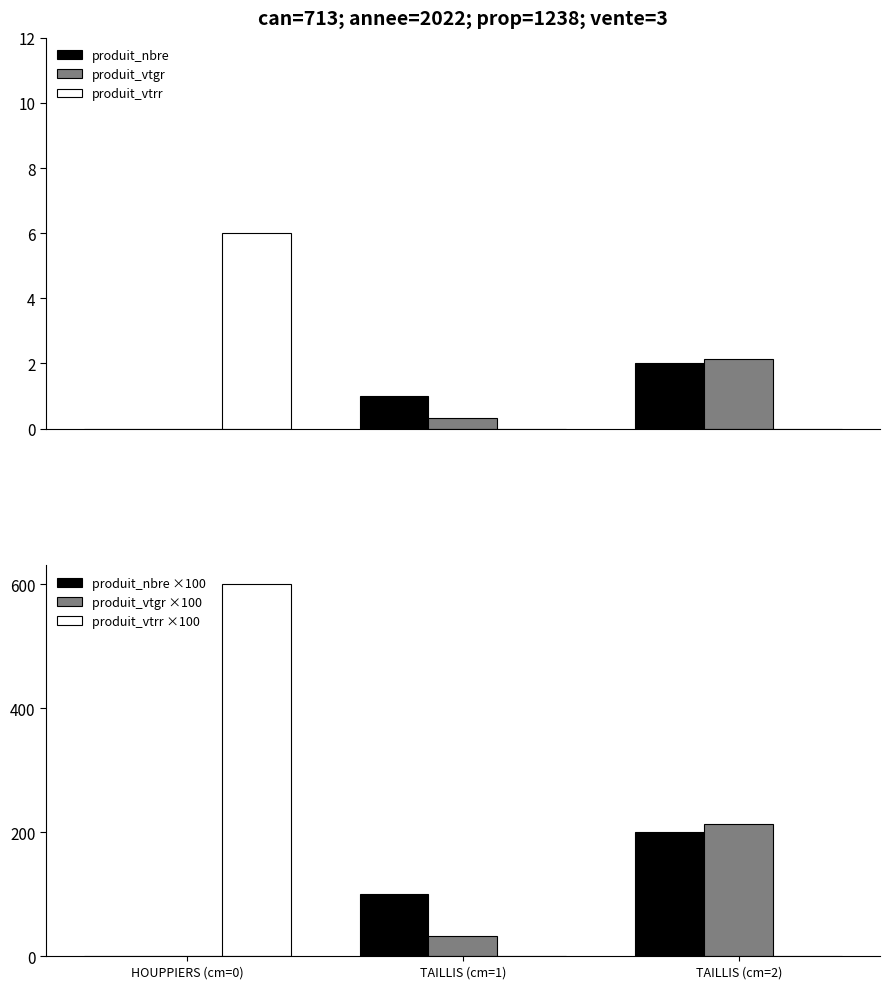

At which category is the sum across all series the highest?

HOUPPIERS (cm=0)